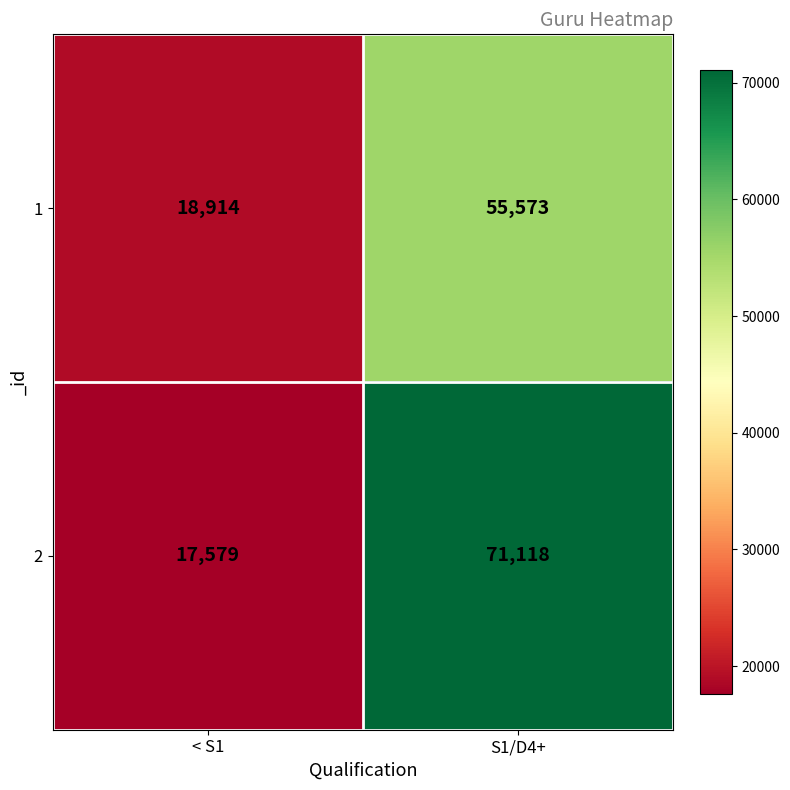

What is the total value across all series at S1/D4+?

126691